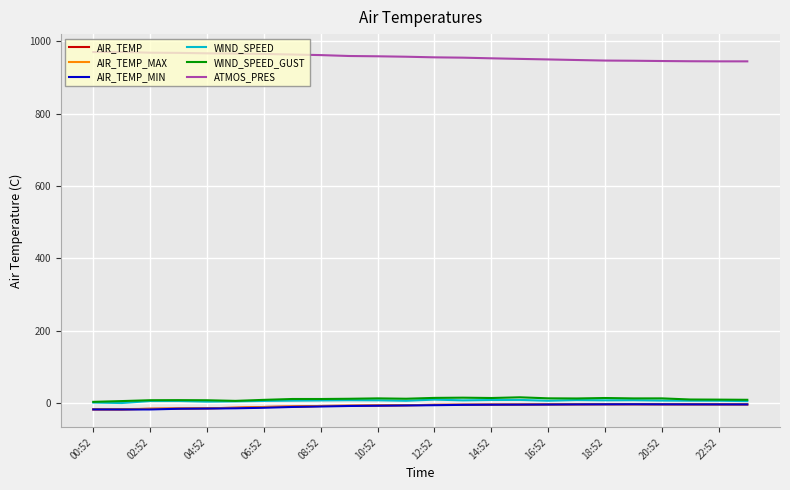

Which series has the largest total across all categories?

ATMOS_PRES